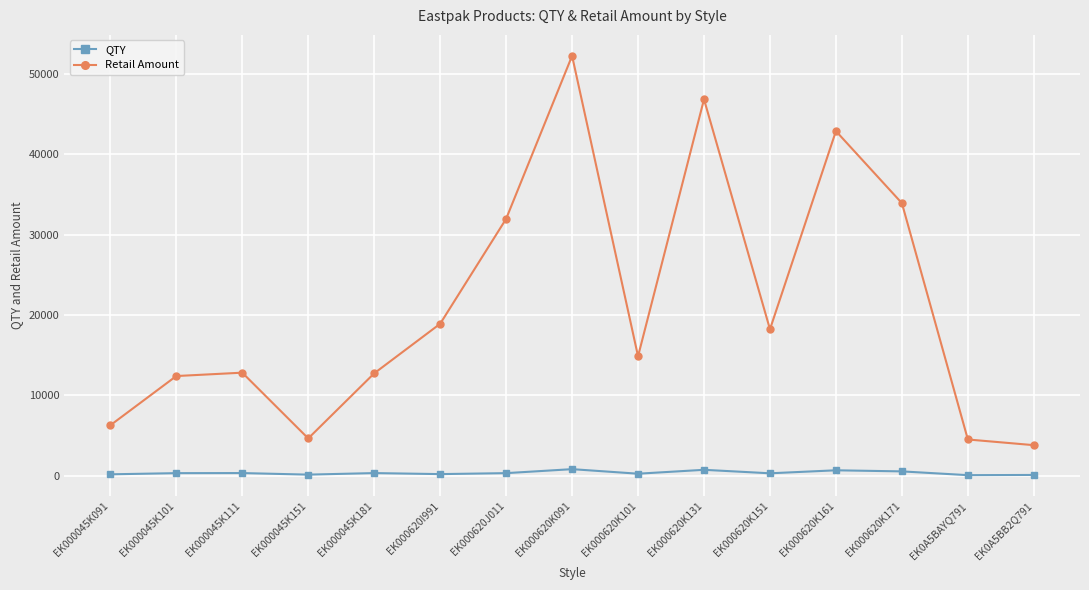

What is the label of the 1st point from the left?

EK000045K091